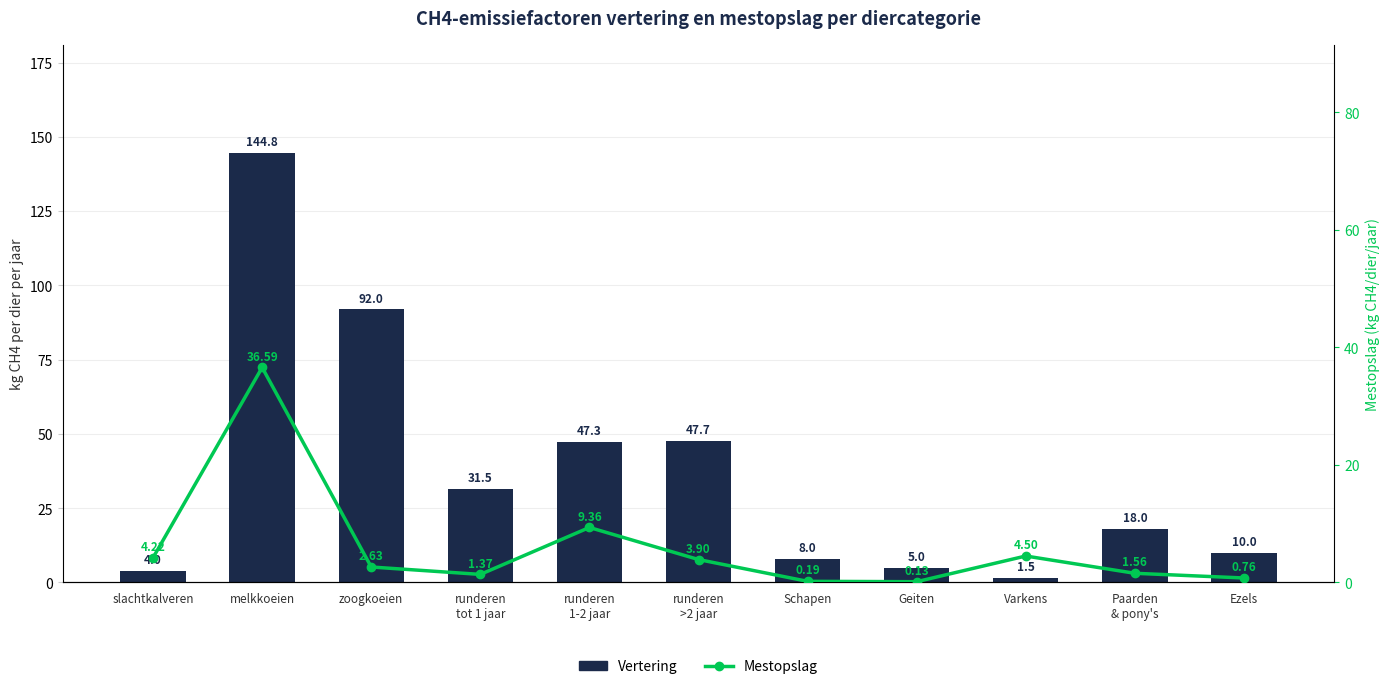

List the series in order of their overall mean, lowest first.

Mestopslag, Vertering